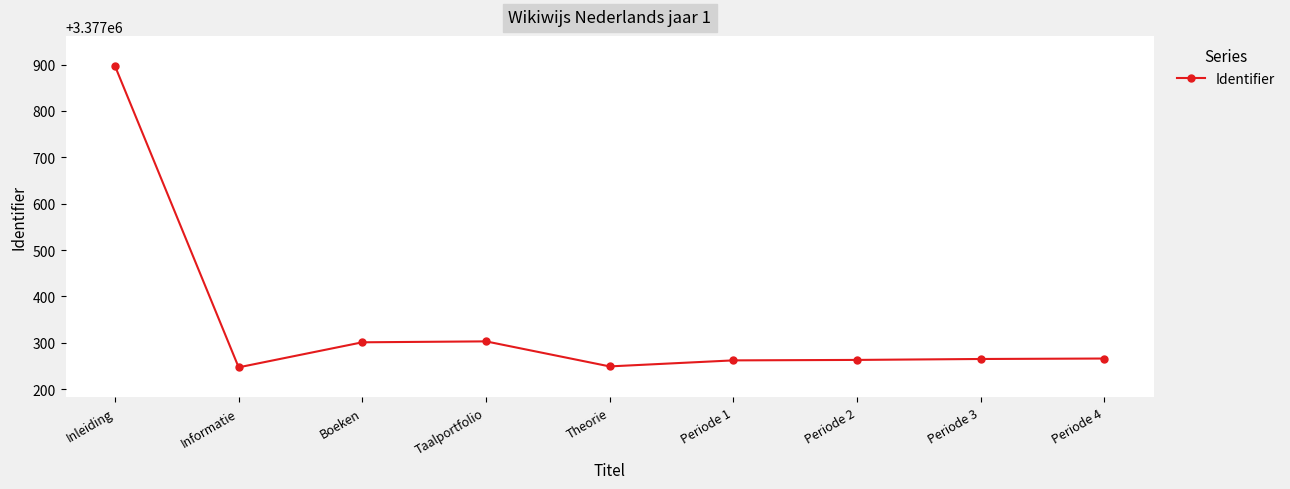

What is the sum of the values at Boeken and Inleiding?

6755198